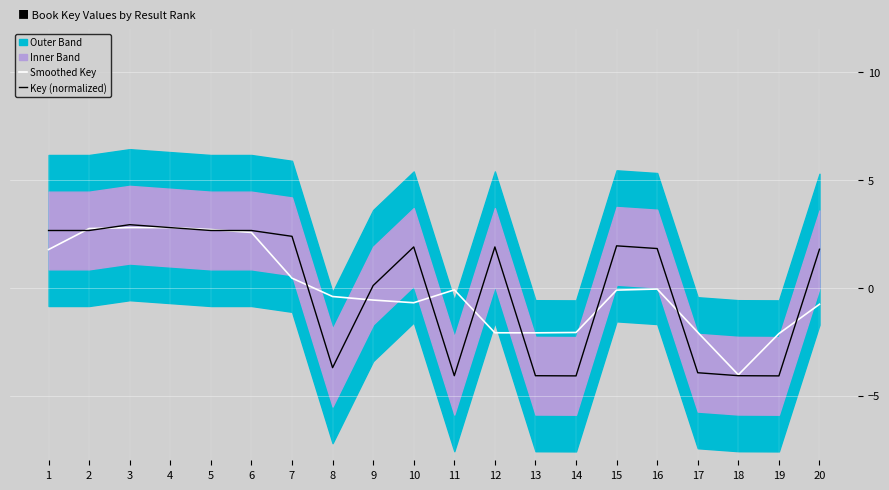

Which series ends up on top after the final intersection of Smoothed Key and Key (normalized)?

Key (normalized)